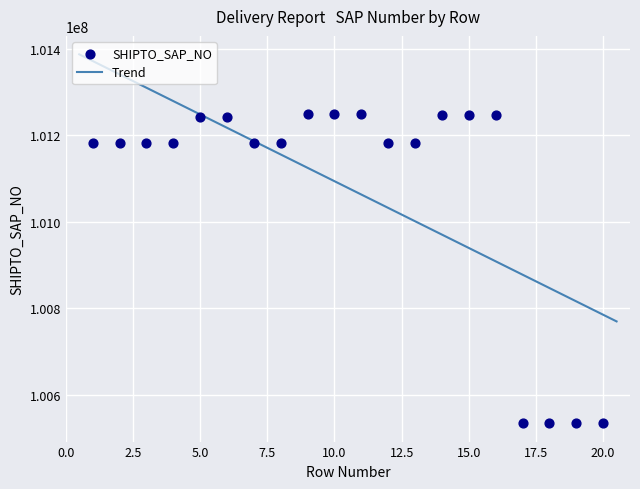

What is the range of X values (max minus min)?

19